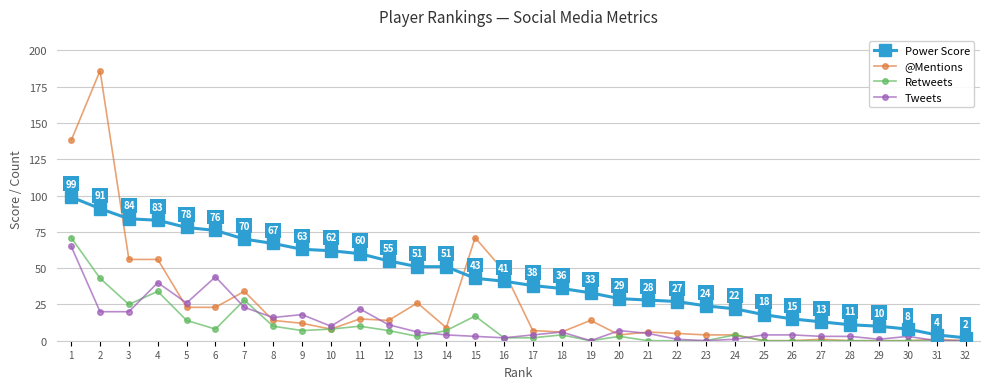

What is the value of the @Mentions point at the 2nd from the left?

186